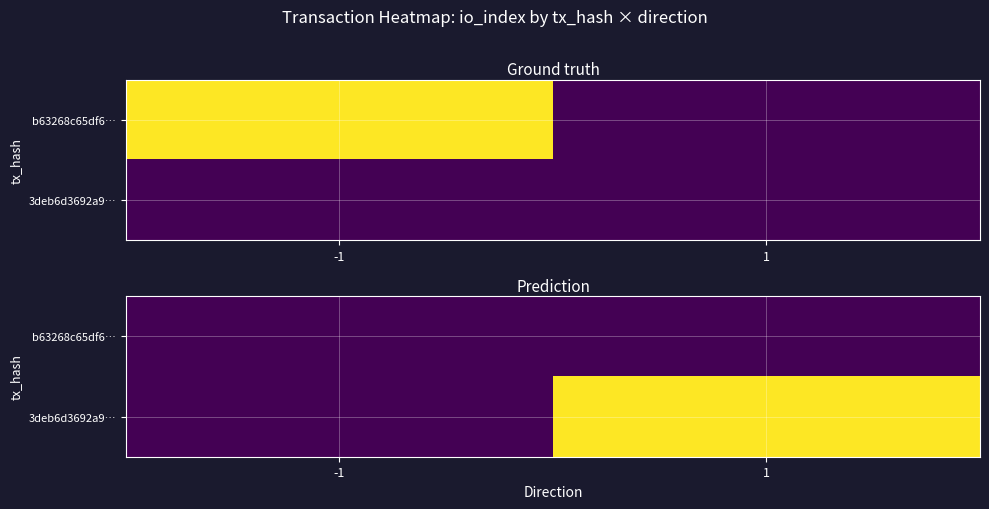

Is the value of 3deb6d3692a9… at -1 greater than the value of b63268c65df6… at -1?

No